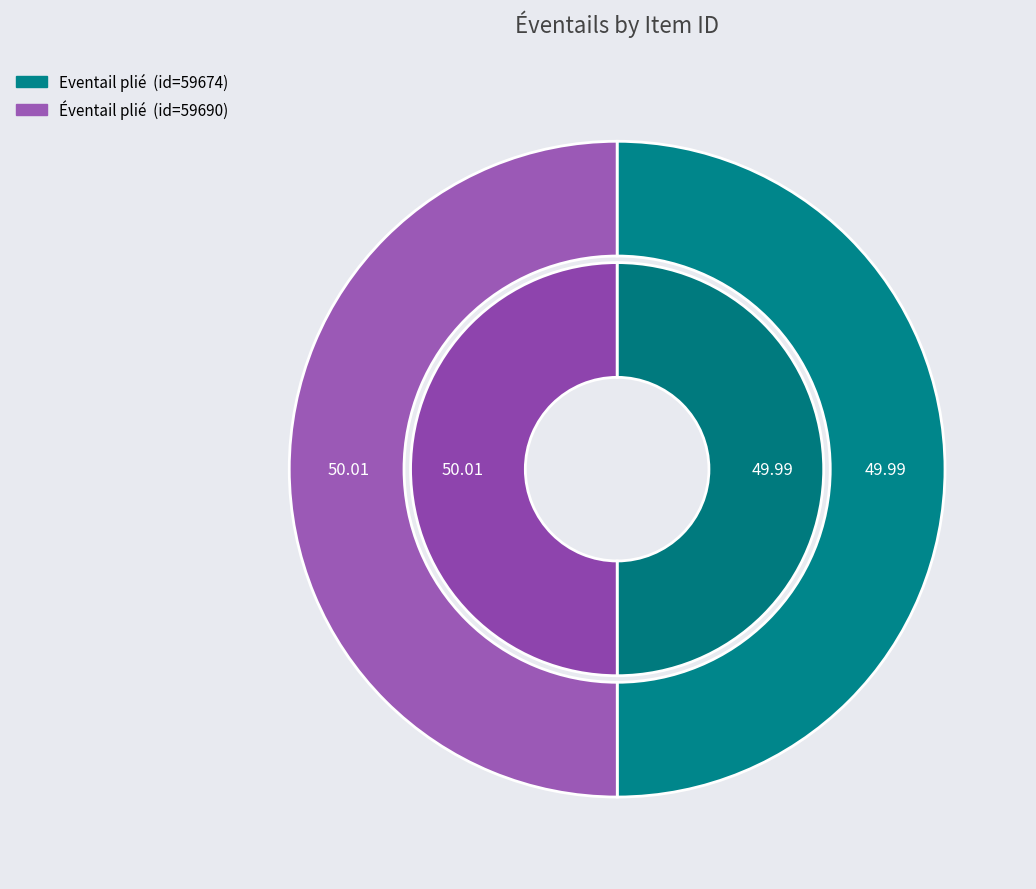

Count the number of slices in the pie.

2